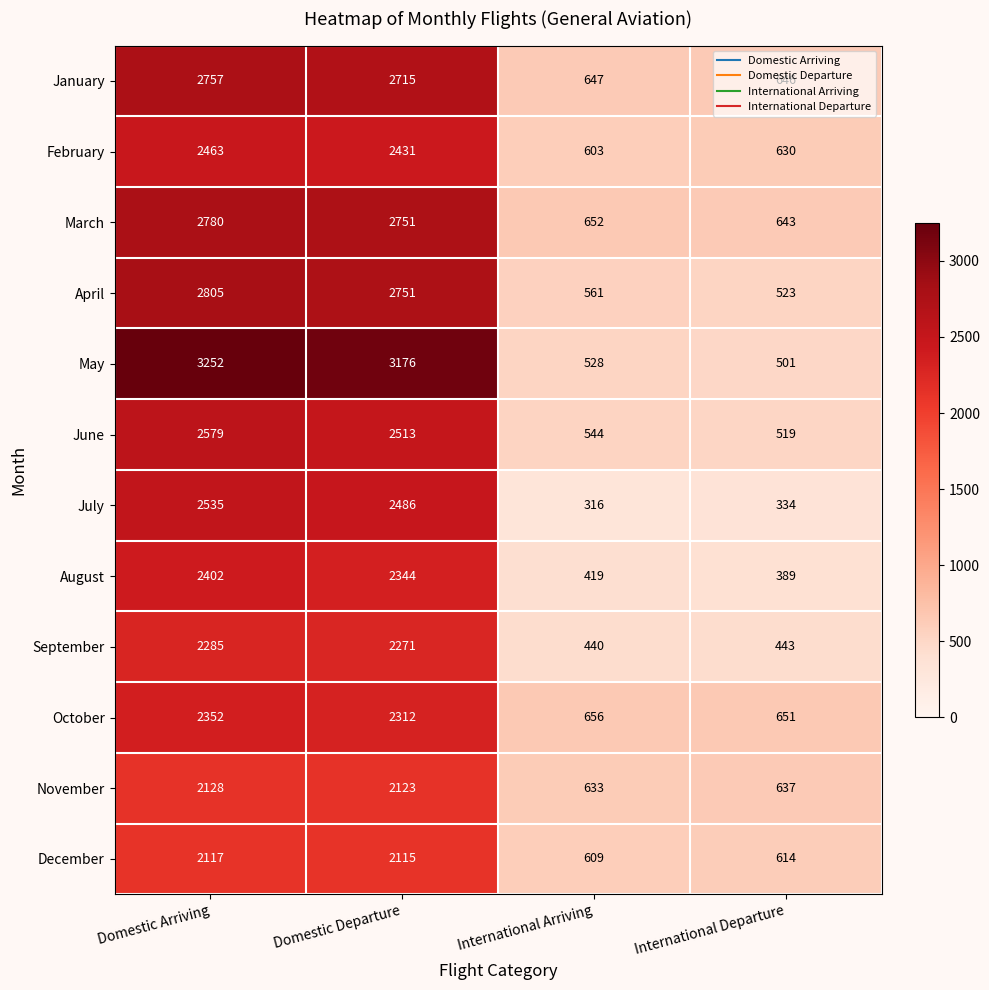

At which label is December closest to 1363?

International Departure